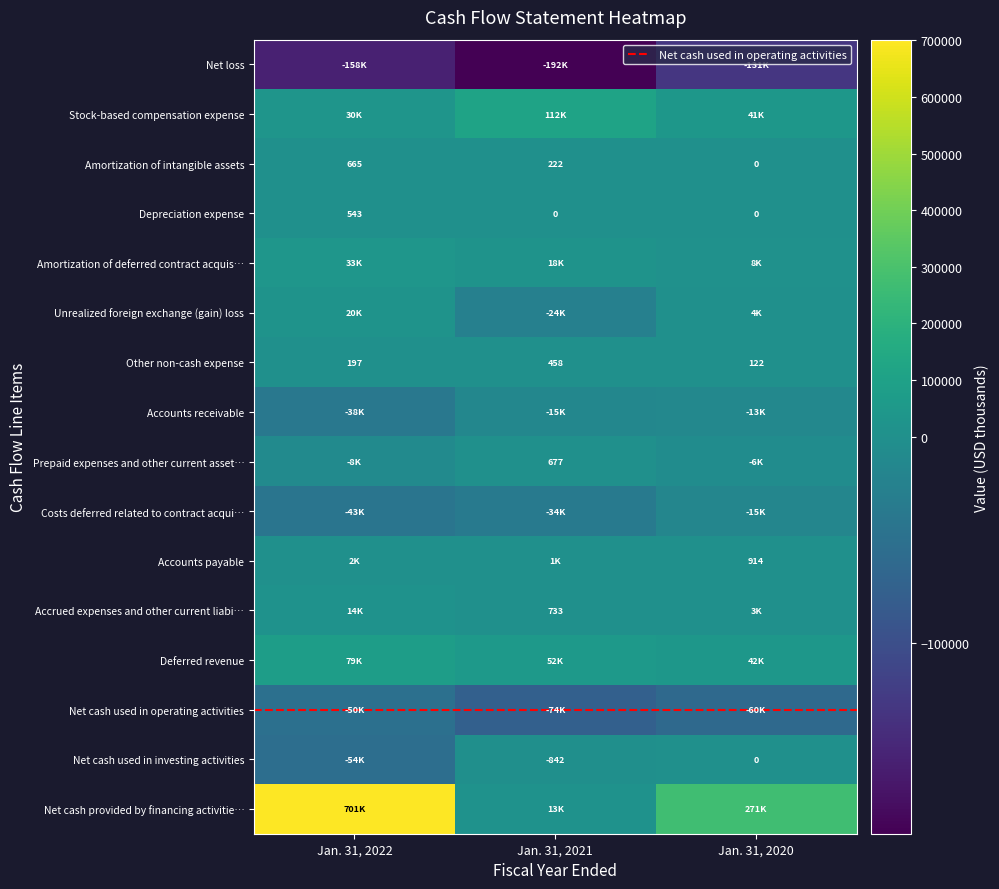

Count the Accounts payable values in the range 914 to 1877.

3